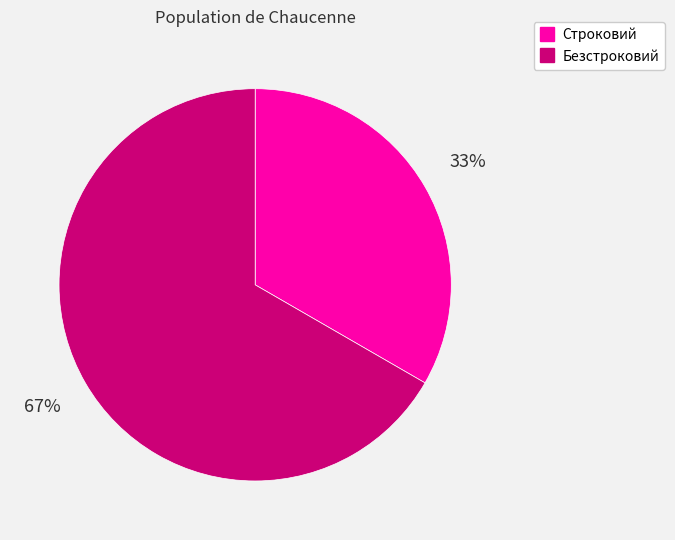

Which slice is the largest?

Безстроковий